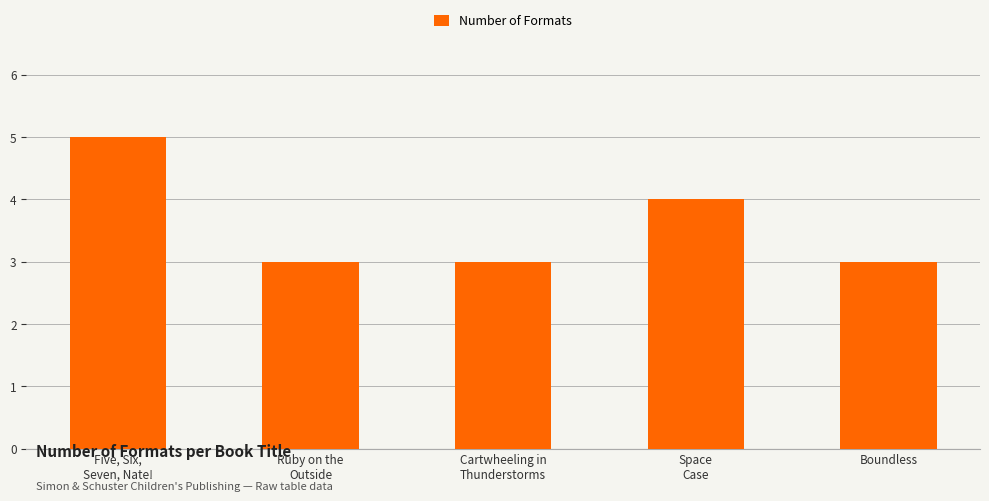

Are the bars horizontal?

No